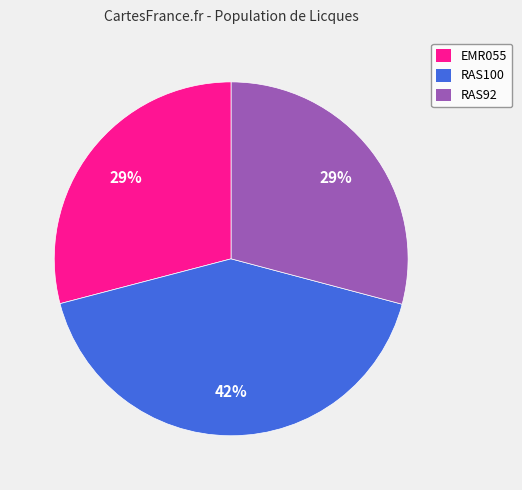

True or false: RAS92 accounts for 29% of the total.

True